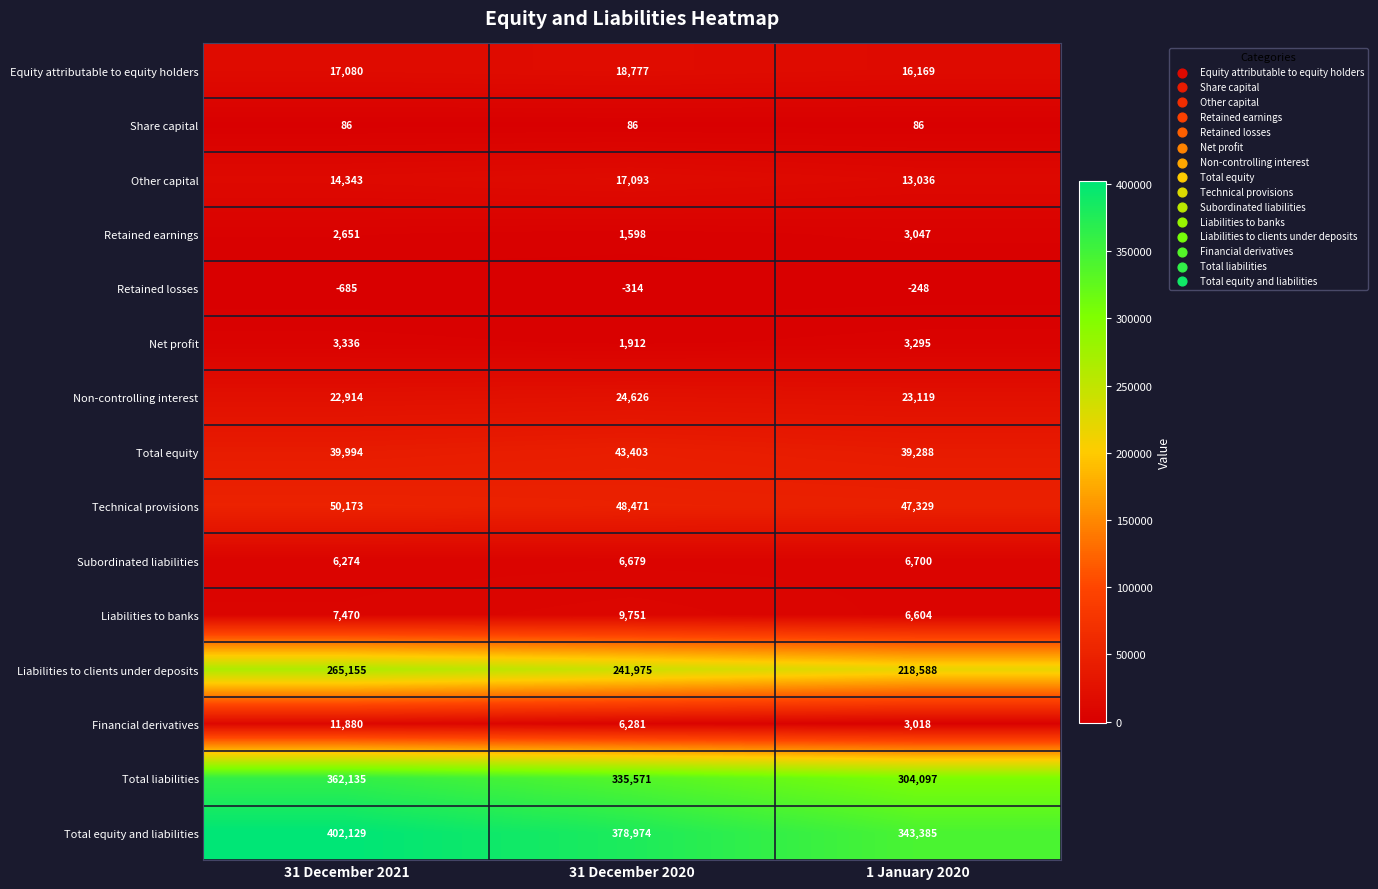

How many values in the Total equity series are below 39994?

1